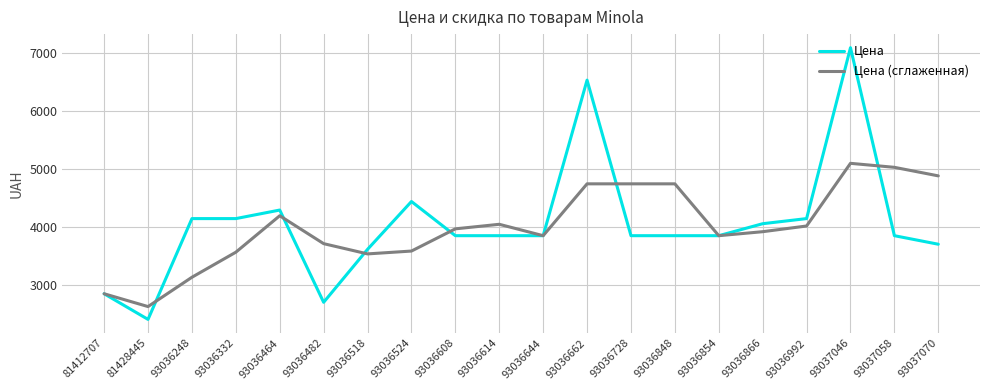

What is the maximum value shown in the chart?

7085.0